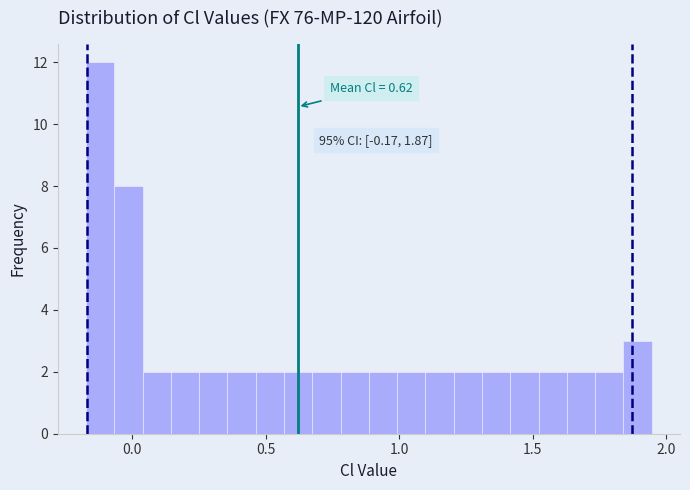

Read against the x-axis, roughly where is the centre of the tallest bar?

-0.10